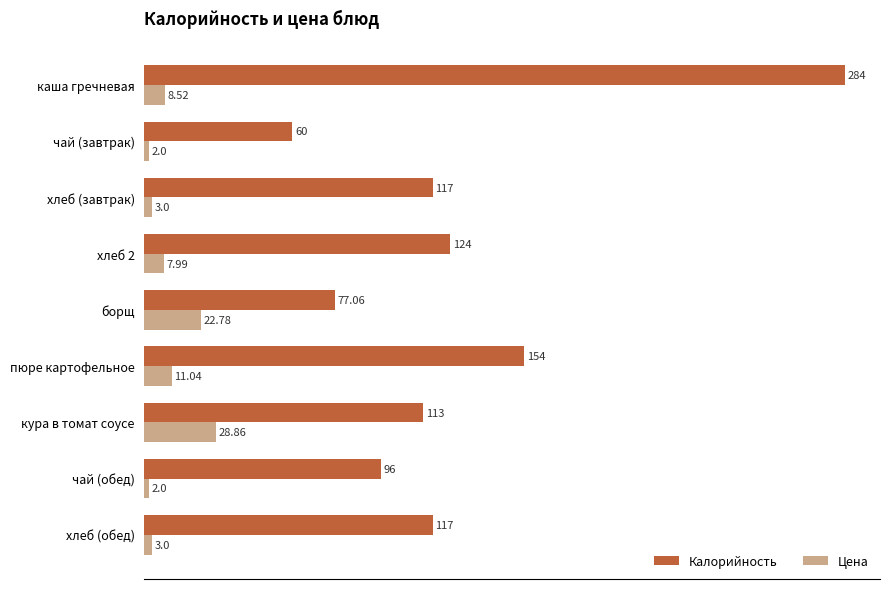

Which series has the largest total across all categories?

Калорийность